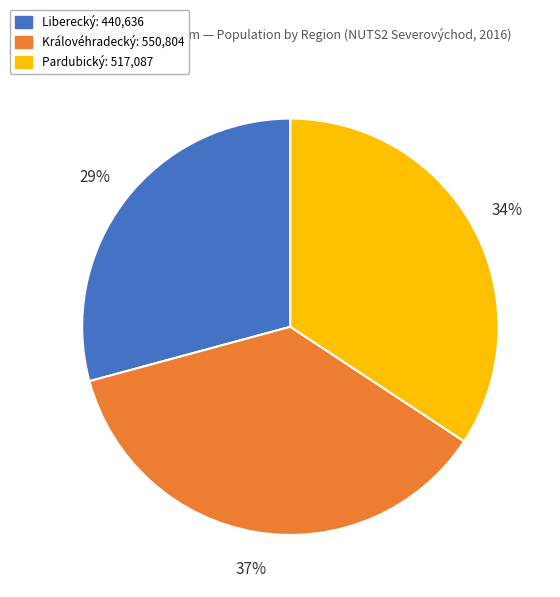

Do Pardubický and Liberecký together represent more than half of the pie?

Yes